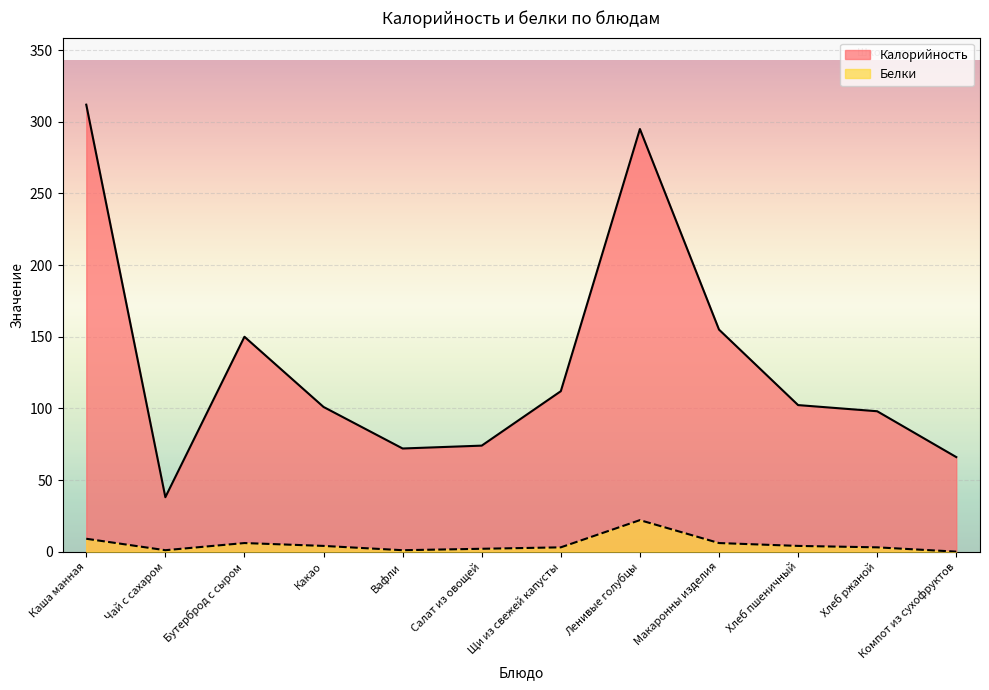

At how many categories does at least one series exceed 300?

1